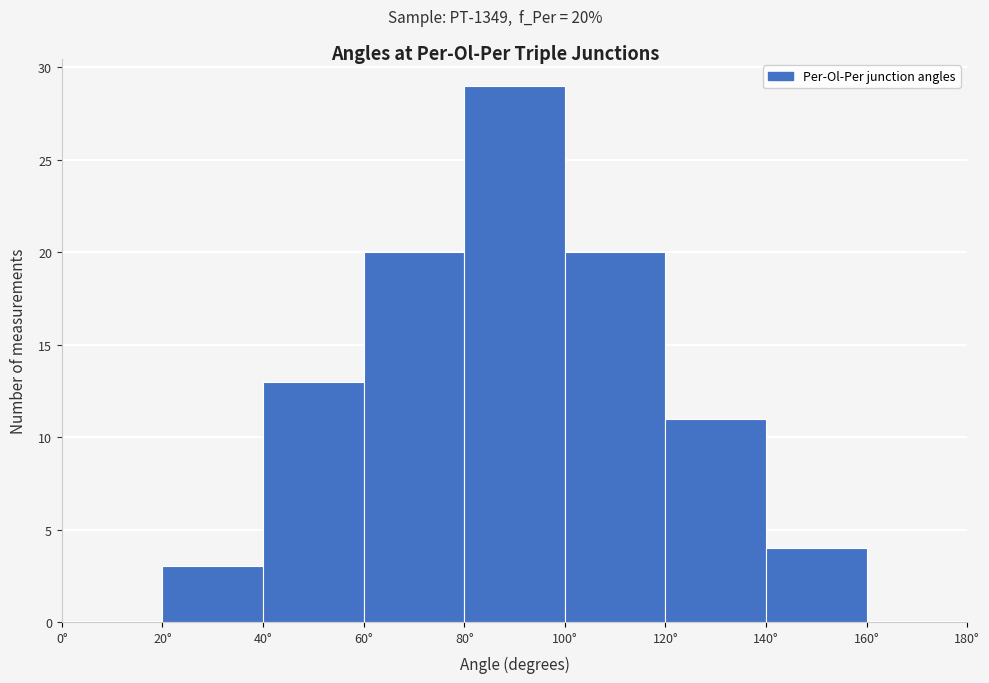

Over which range of the x-axis is the bar tallest?

80 to 100